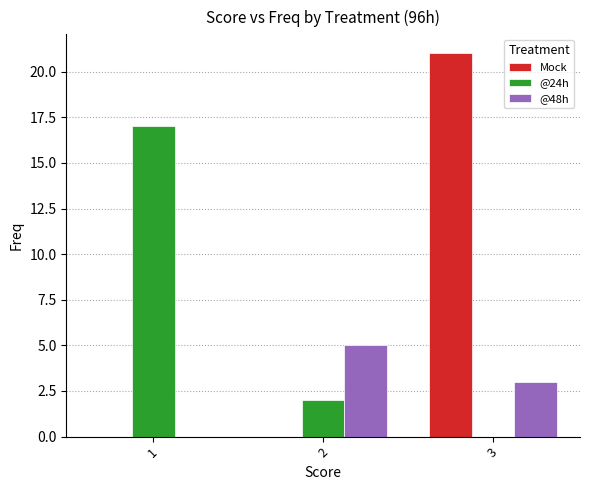

What is the difference between the Mock values at 3 and 1?

21